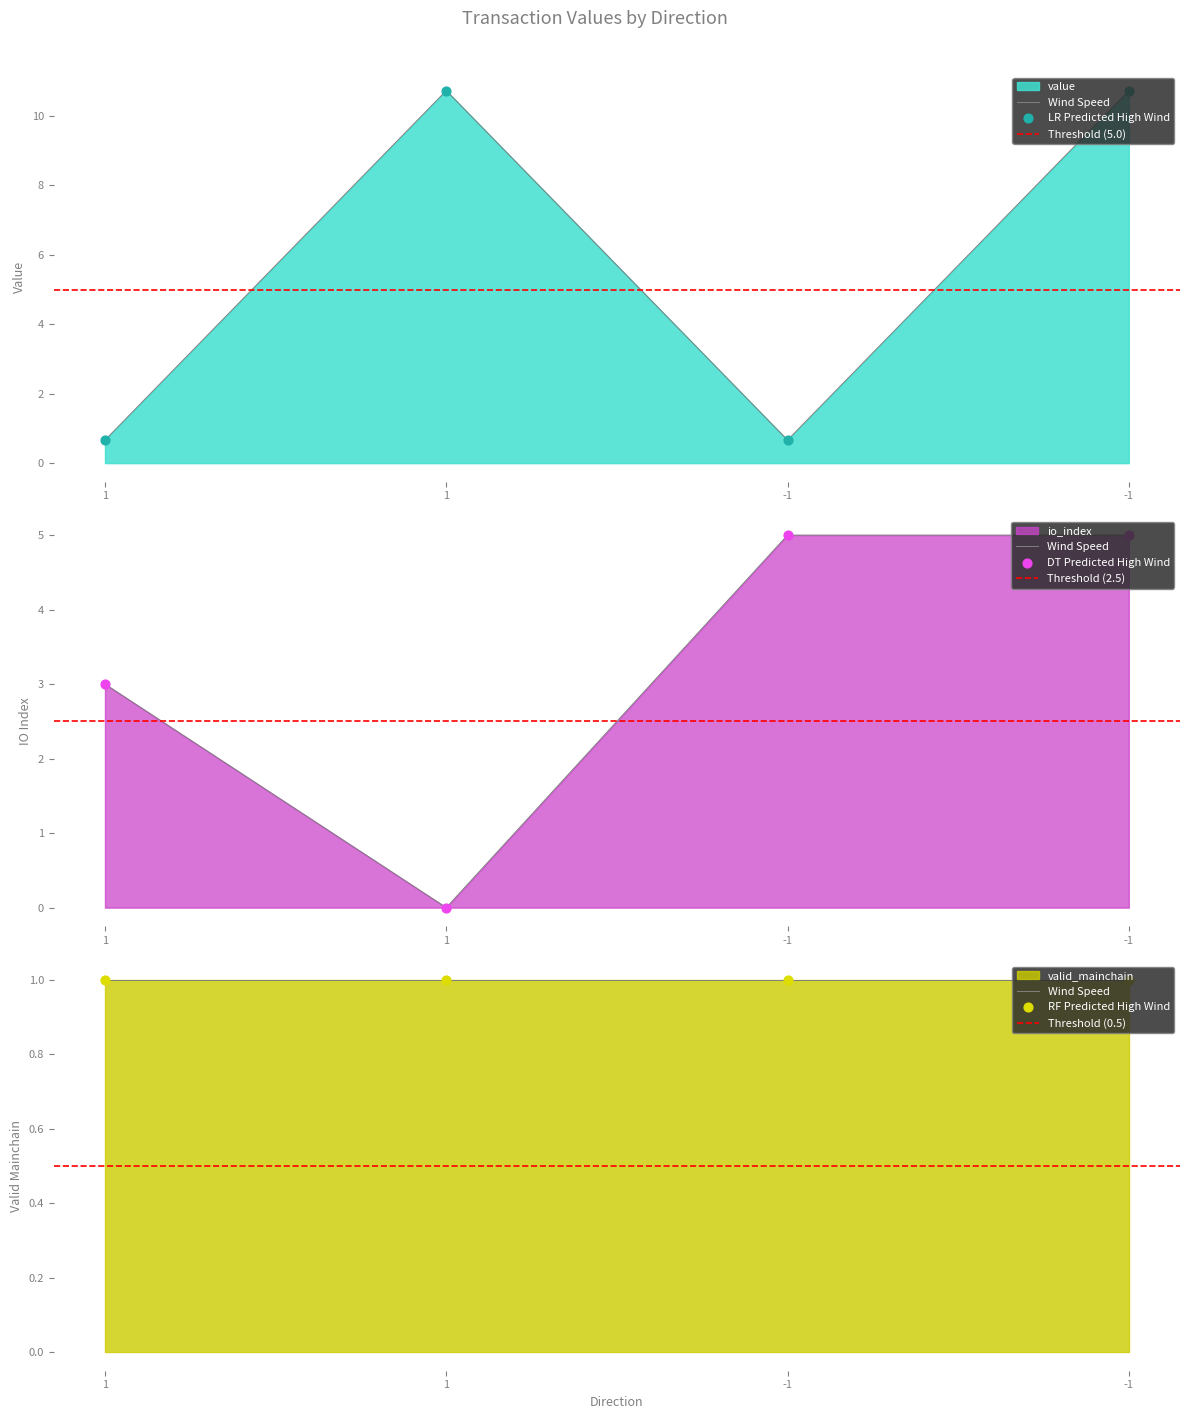

What are all the series names shown in the legend?

value, io_index, valid_mainchain